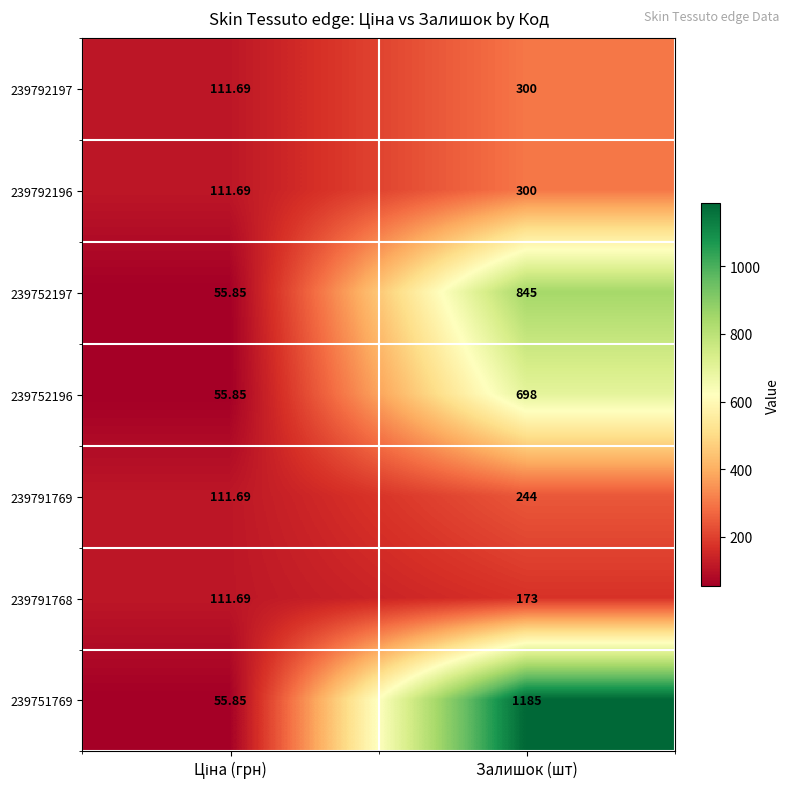

Which category has the highest value in the 239751769 series?

Залишок (шт)